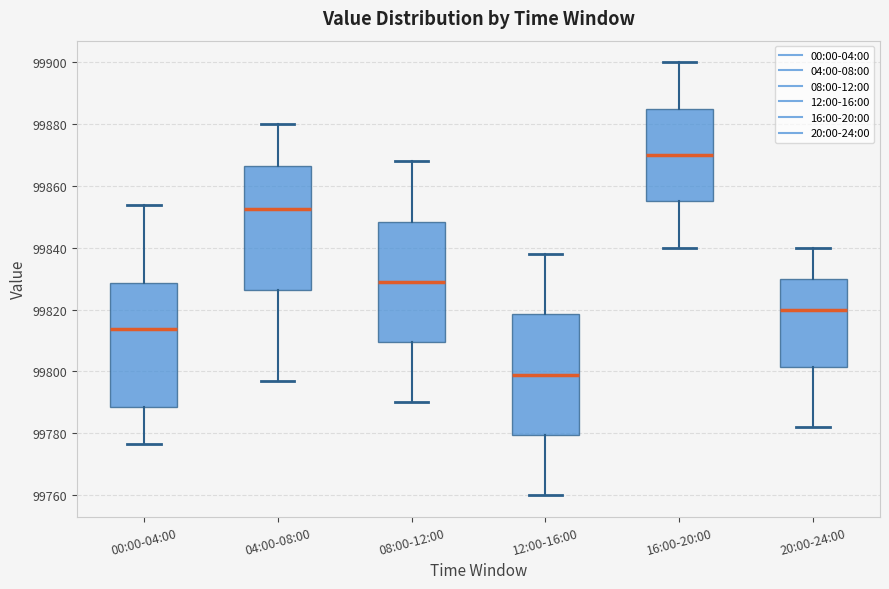

Which box's median line is the highest?

16:00-20:00